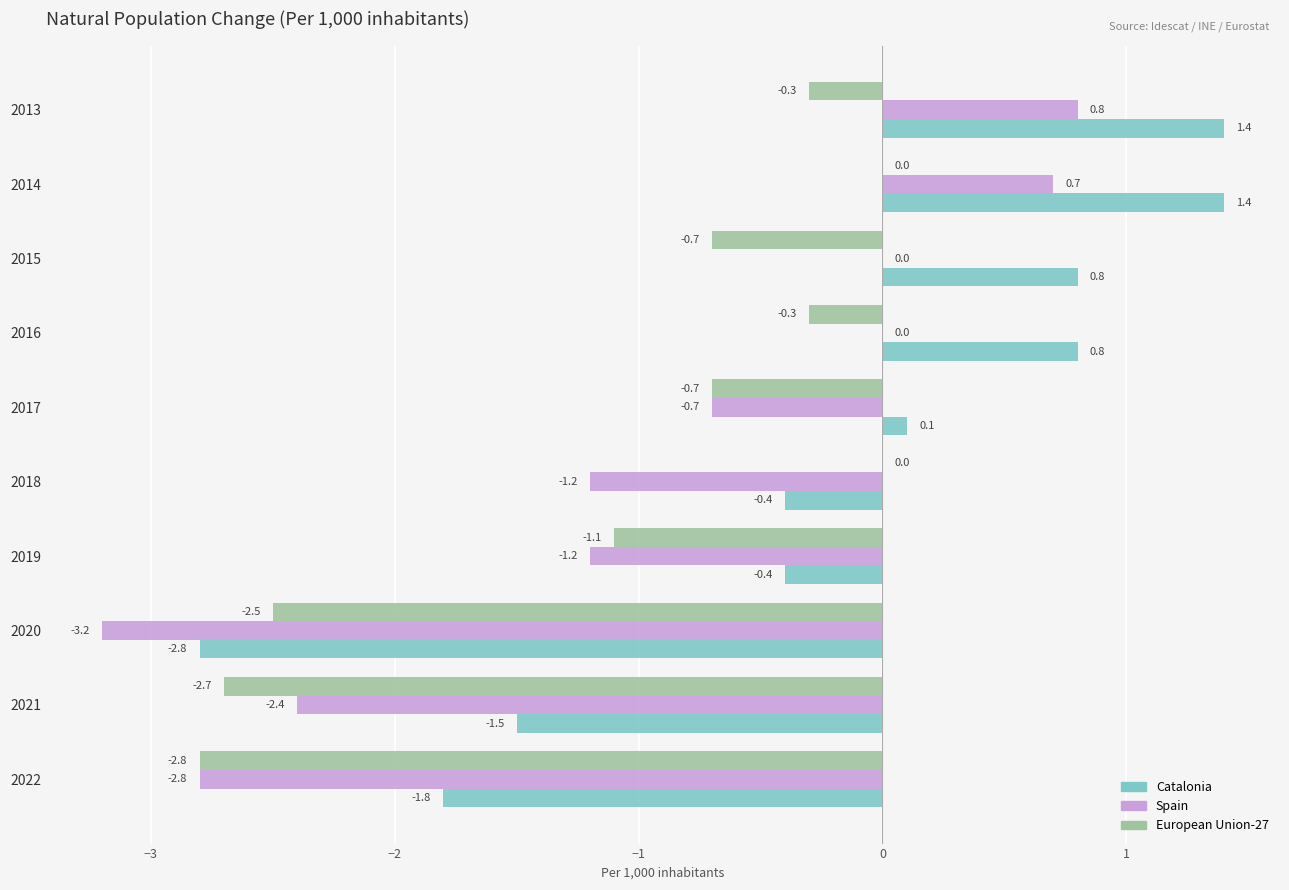

Which series has the widest spread of values?

Catalonia